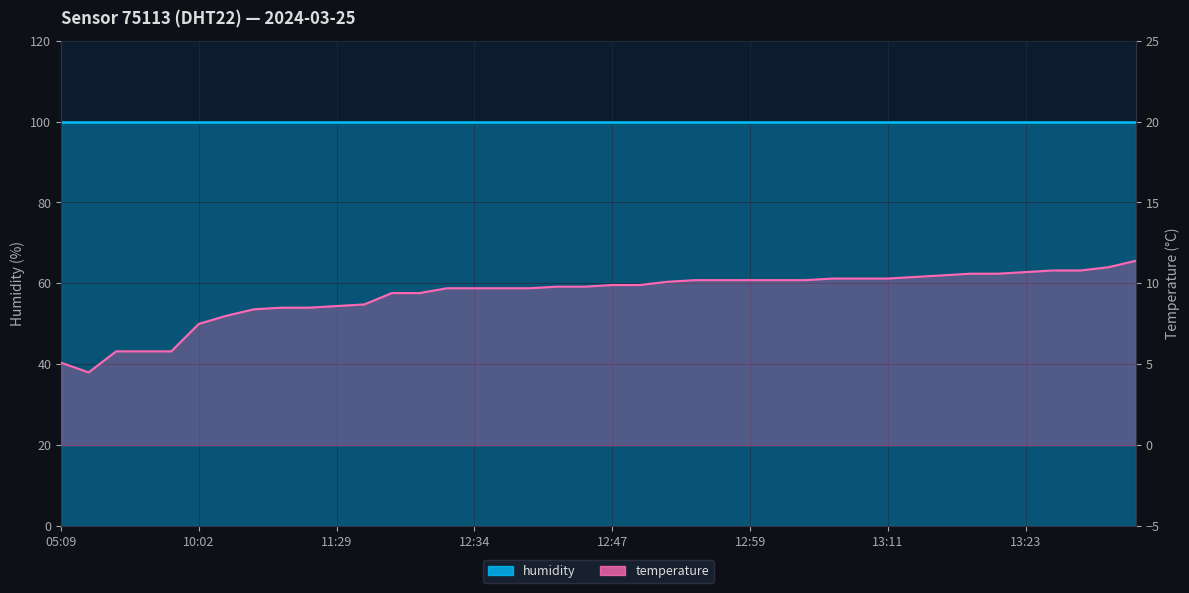

Read the value at 13:38.

11.4